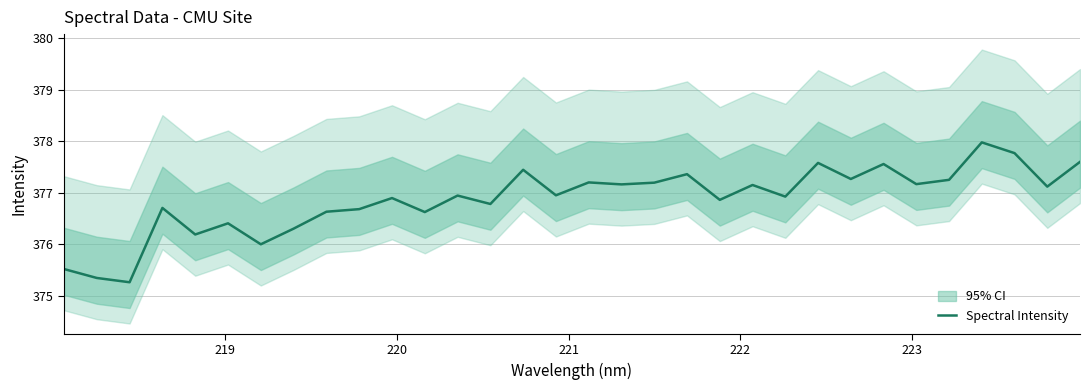

Reading right to left, transcribe all the data shown in this chart.

377.6	377.1	377.8	378.0	377.2	377.2	377.6	377.3	377.6	376.9	377.1	376.9	377.4	377.2	377.2	377.2	376.9	377.4	376.8	376.9	376.6	376.9	376.7	376.6	376.3	376.0	376.4	376.2	376.7	375.3	375.3	375.5